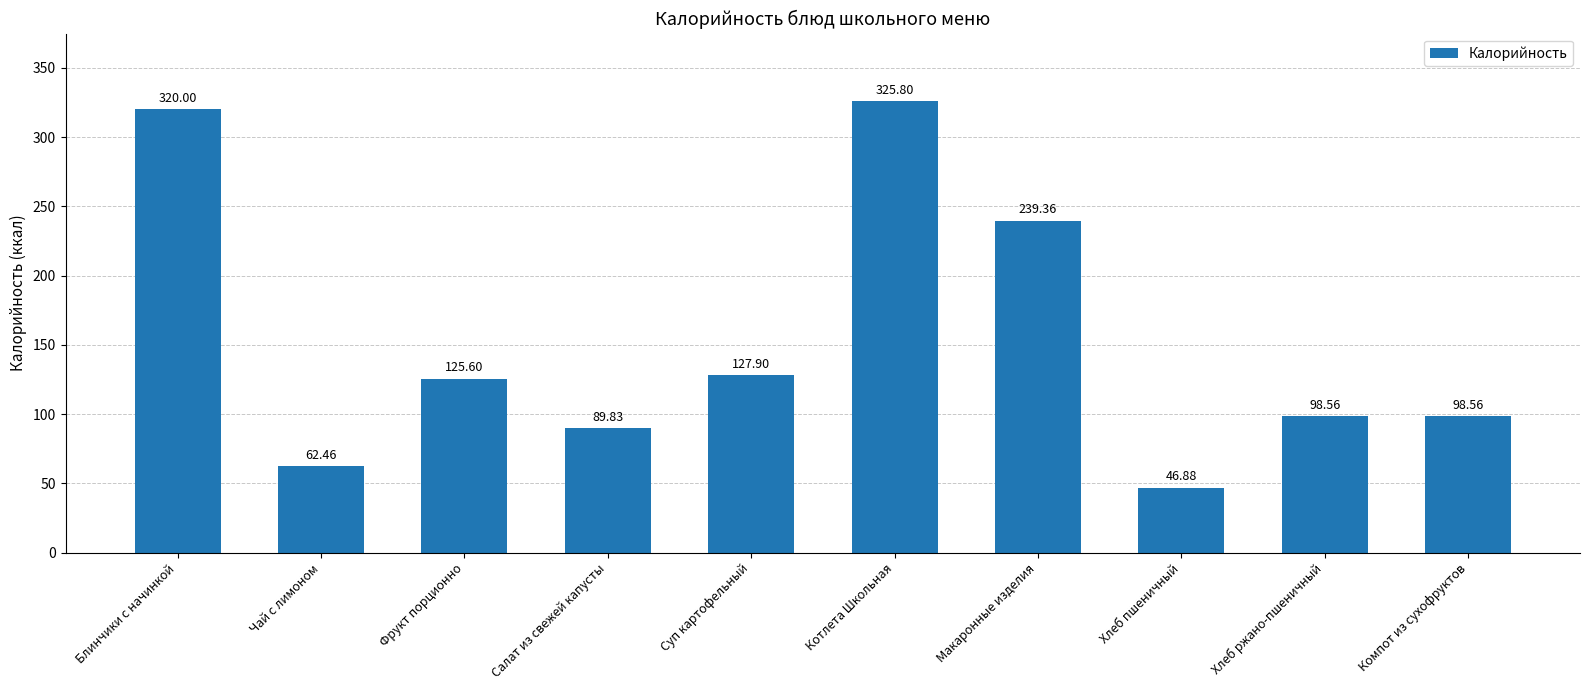

What is the ratio of the value at Блинчики с начинкой to the value at Чай с лимоном?

5.1